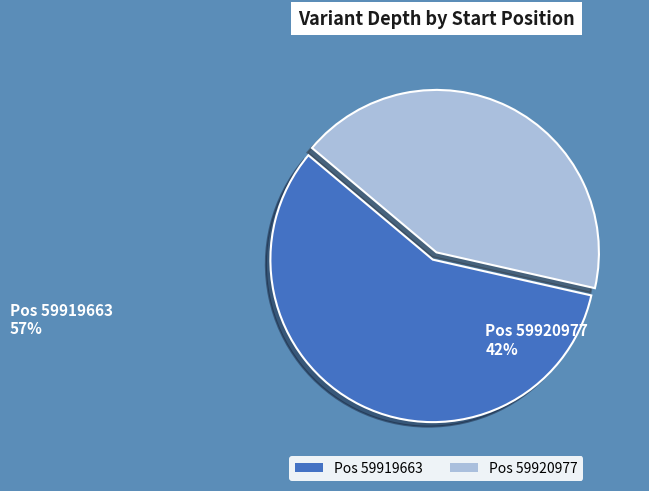

Does any single category account for the majority?

Yes